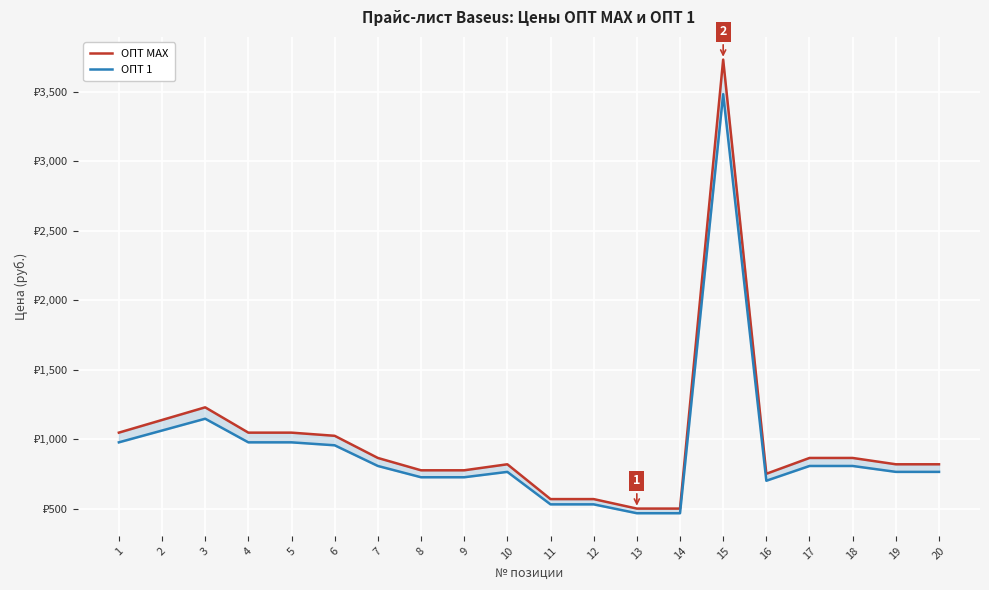

What is the total value across all series at 3?

2377.1